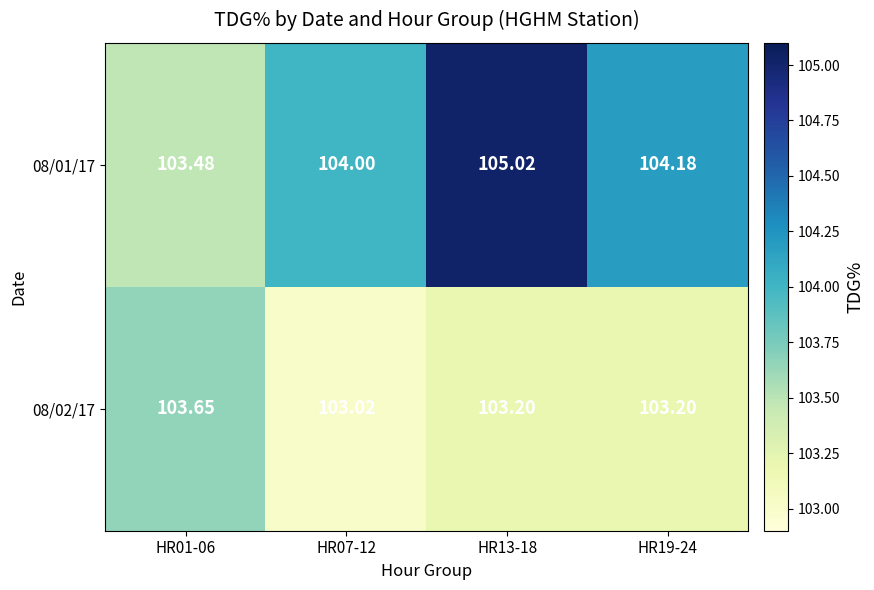

Rank the series at HR13-18 from highest to lowest value.

08/01/17, 08/02/17